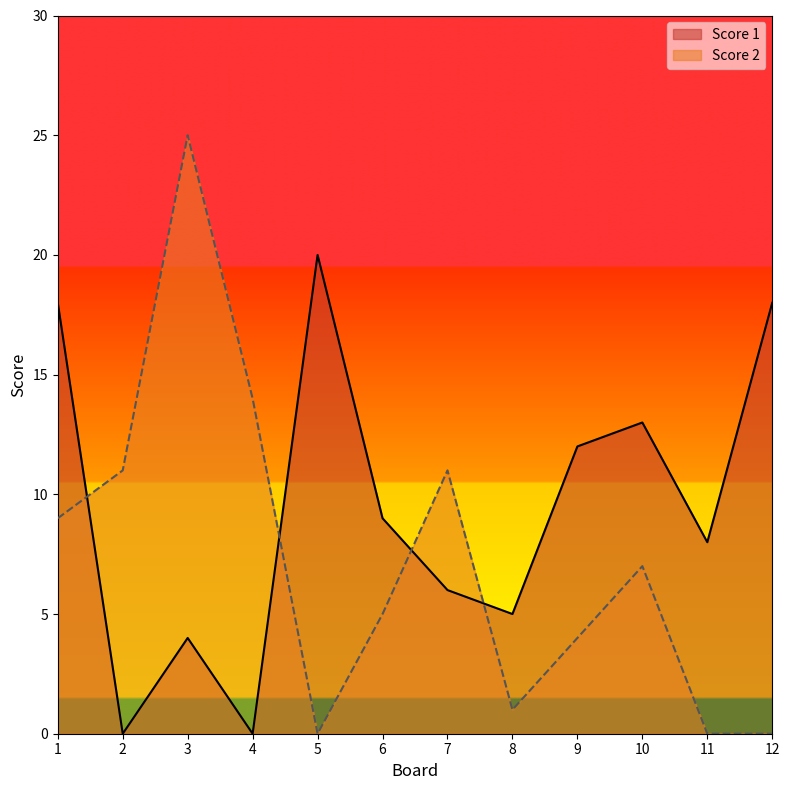

What is the sum of all Score 1 values?

113